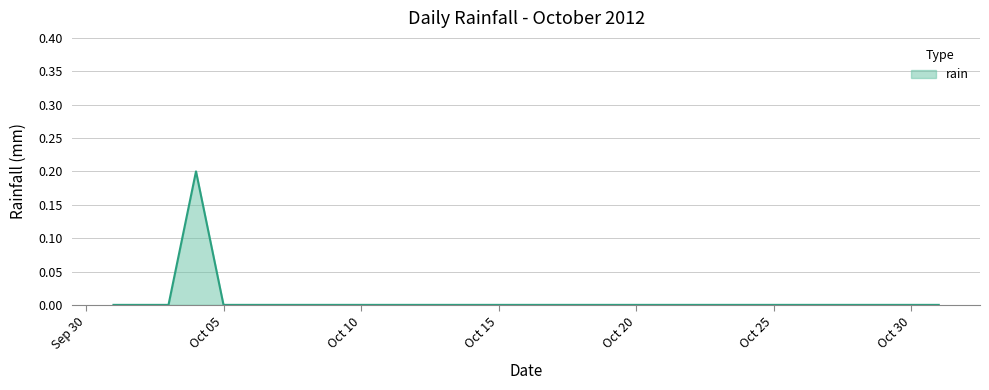

How many values are between 0 and 1?

31